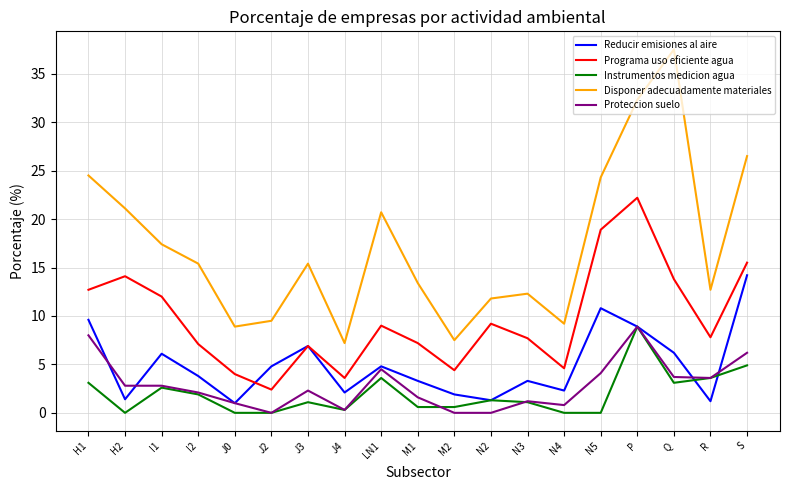

At how many categories does at least one series exceed 2?

19